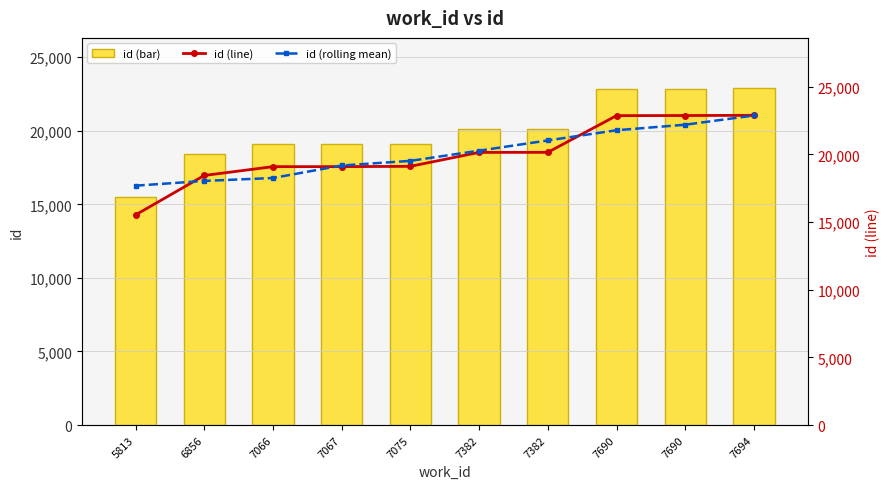

What is the value of the id (bar) bar at the 1st from the left?

15522.0